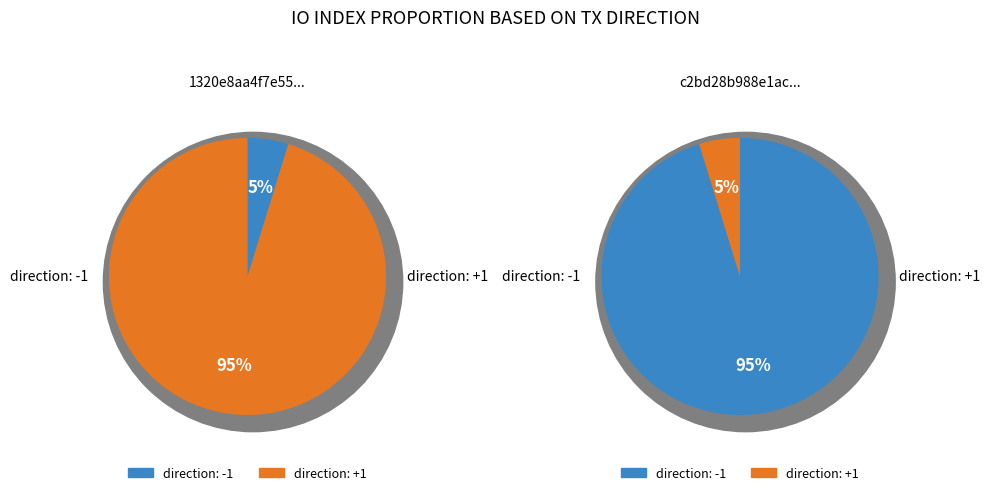

How many slices are in this pie chart?

2